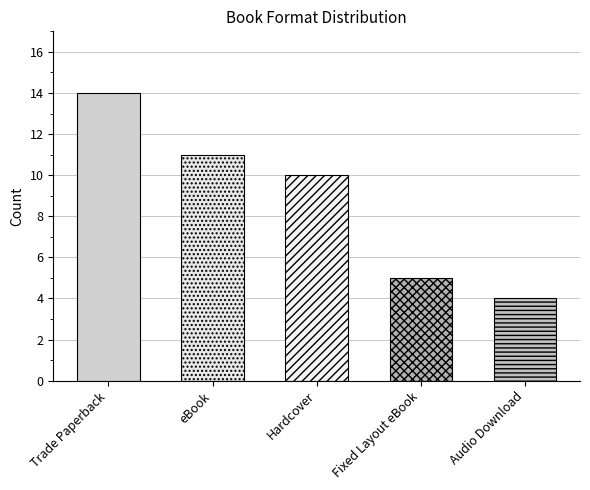

List the labels in order of value, largest first.

Trade Paperback, eBook, Hardcover, Fixed Layout eBook, Audio Download